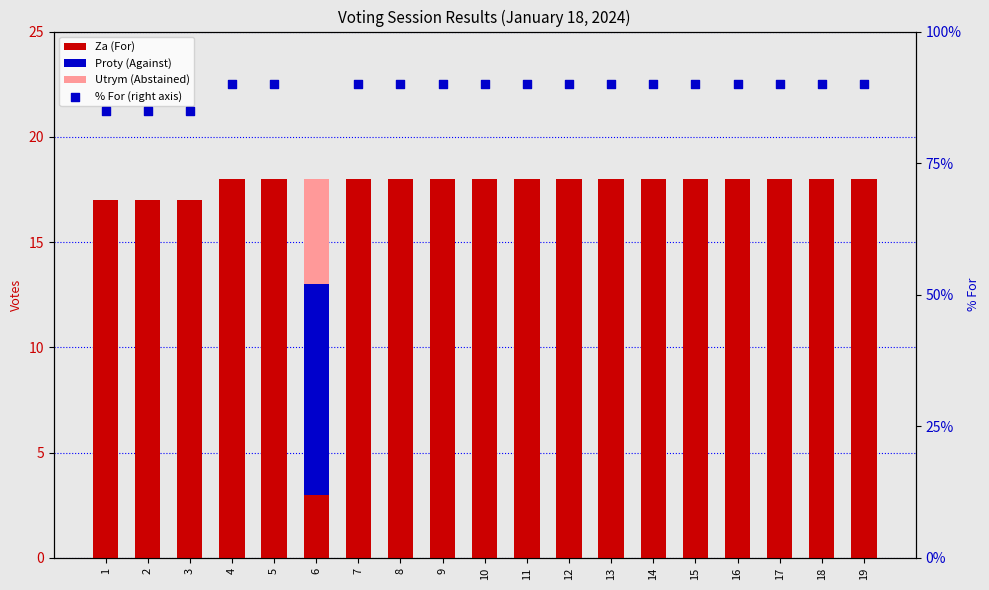

Which series has the largest total across all categories?

% For (right axis)